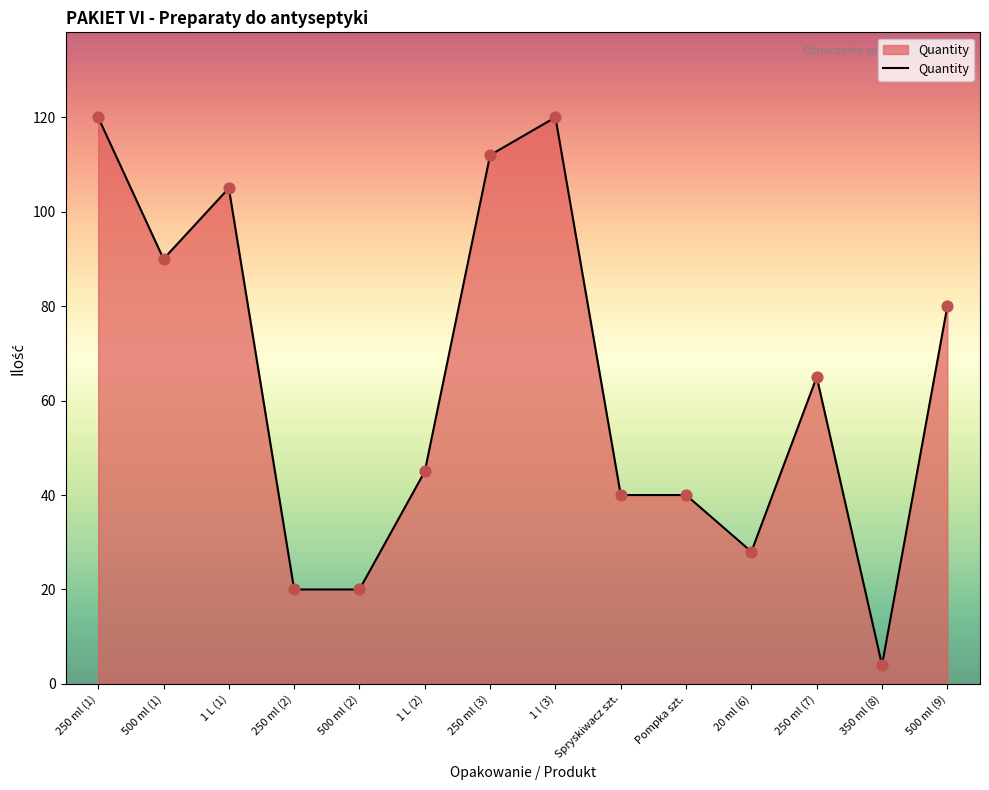

What is the change in value from 250 ml (2) to 250 ml (3)?

+92